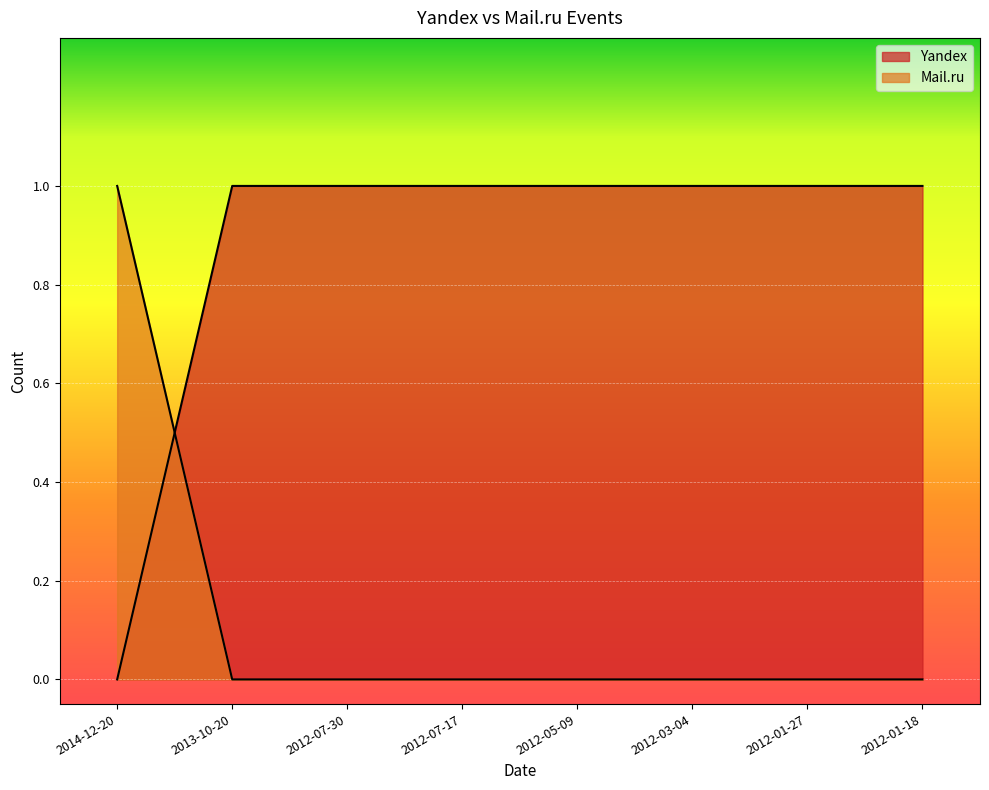

What is the maximum value shown in the chart?

1